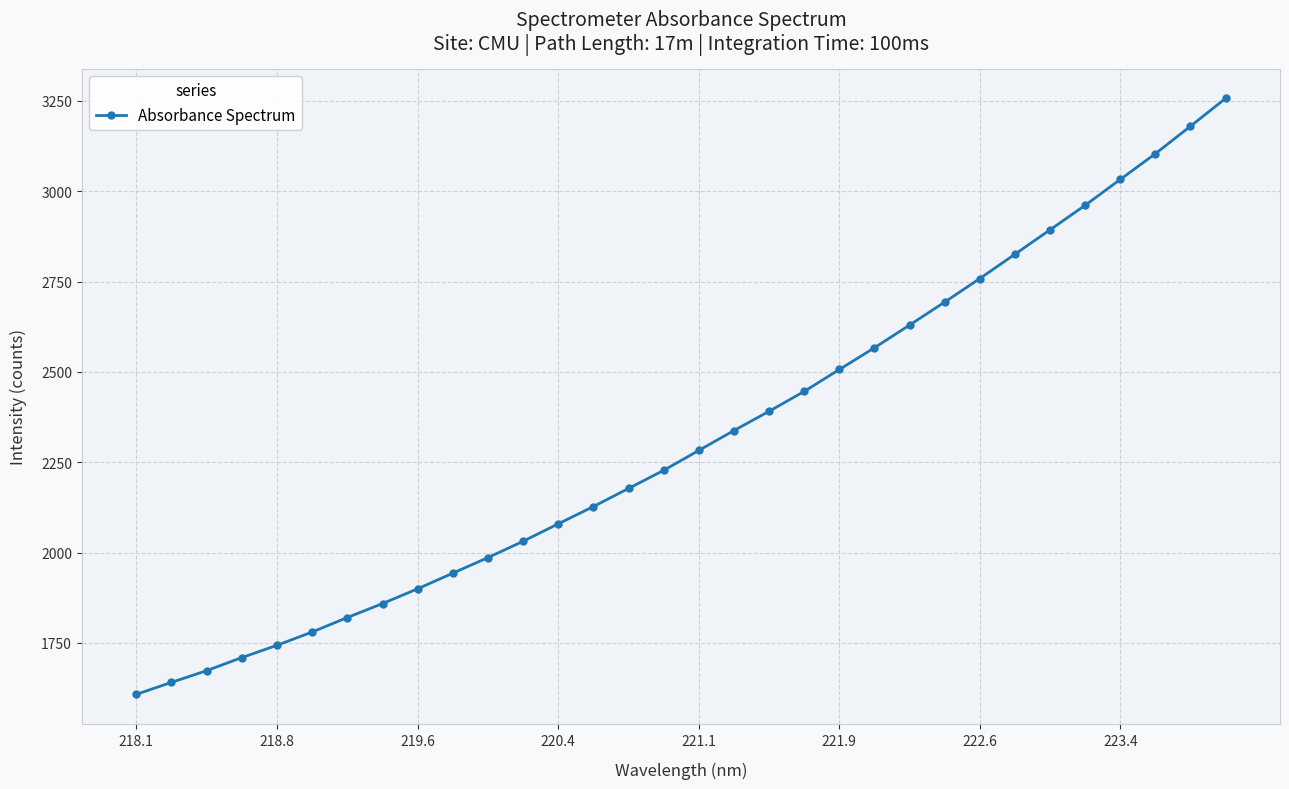

What is the average value?

2317.9